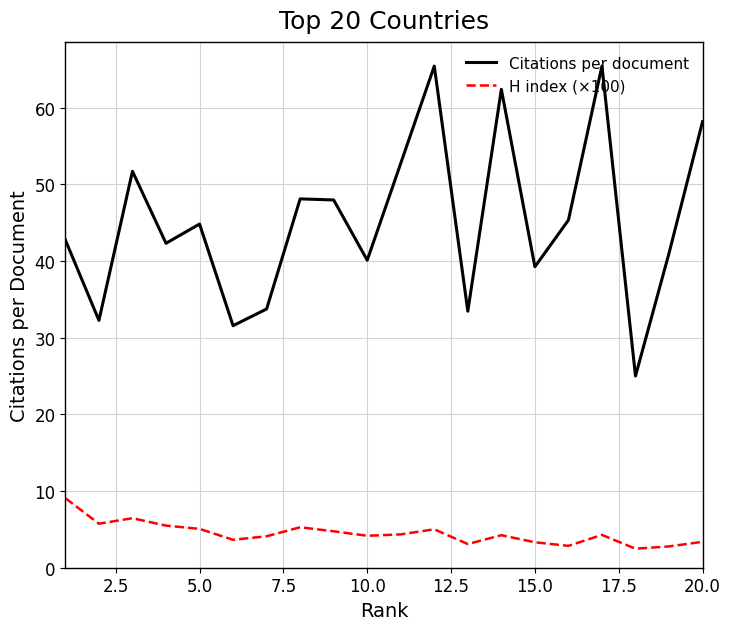

List the series in order of their peak value, lowest first.

H index (×100), Citations per document